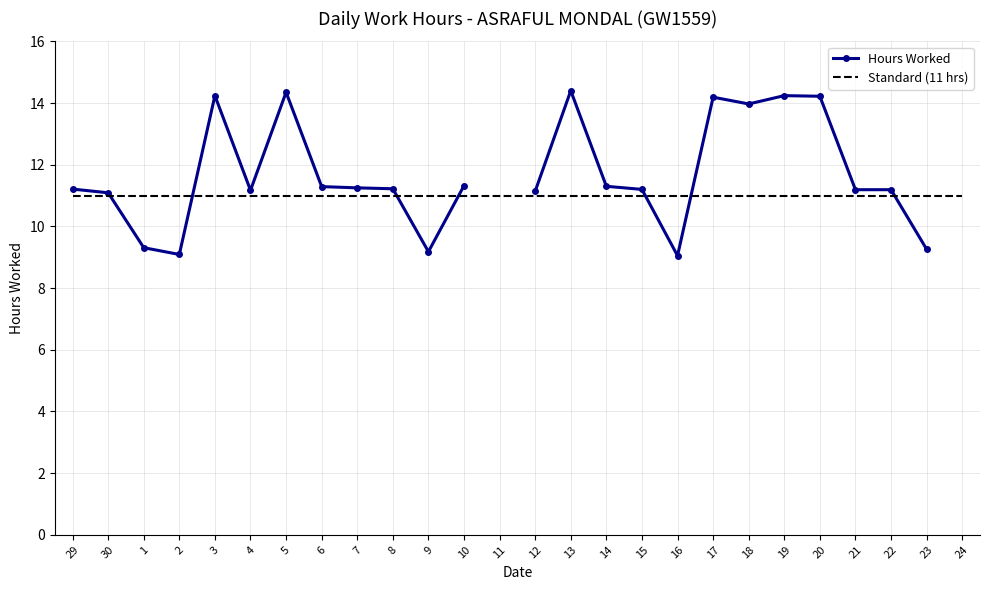

After their last crossing, which series has the higher values: Standard (11 hrs) or Hours Worked?

Standard (11 hrs)